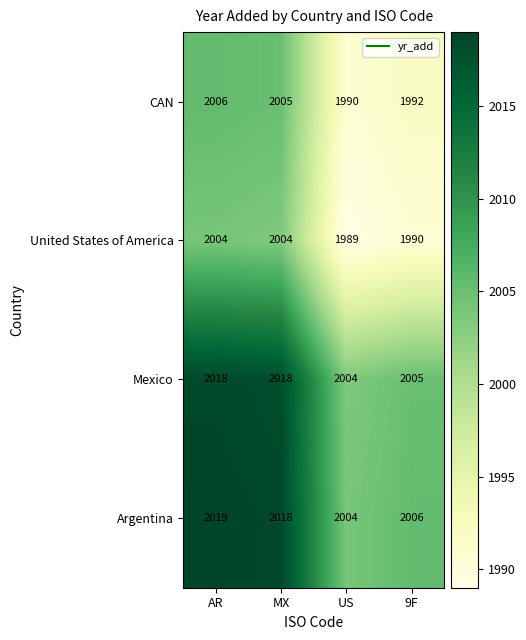

Which series has the largest total across all categories?

Argentina